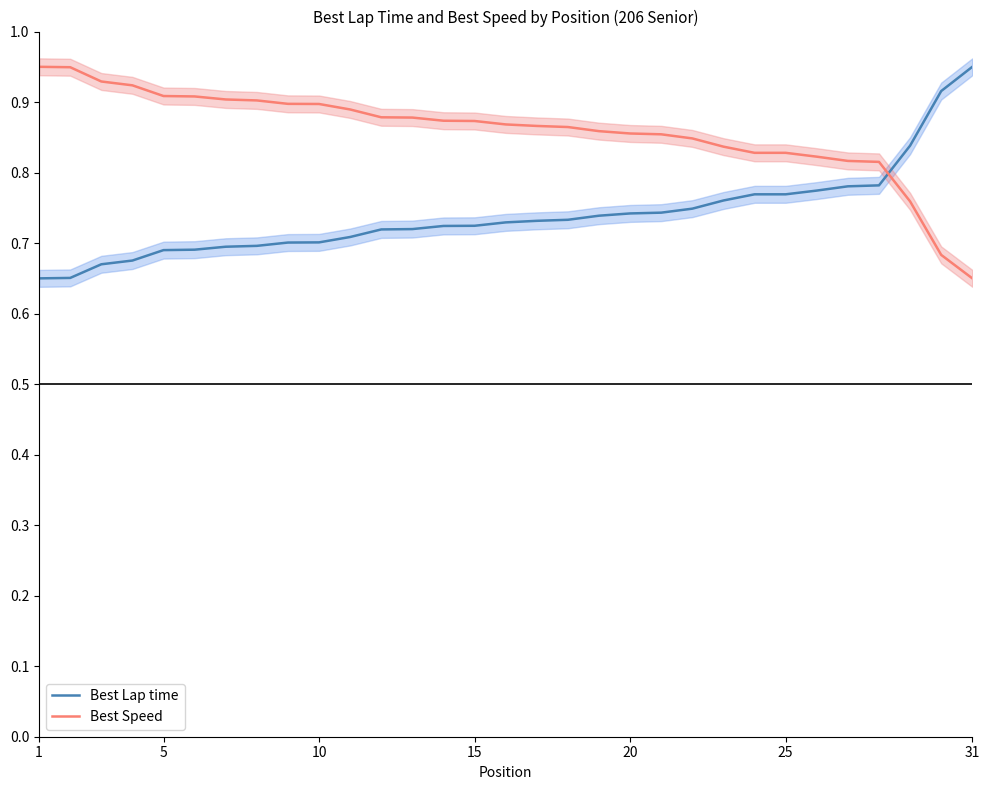

True or false: Best Lap time and Best Speed intersect in this chart.

True